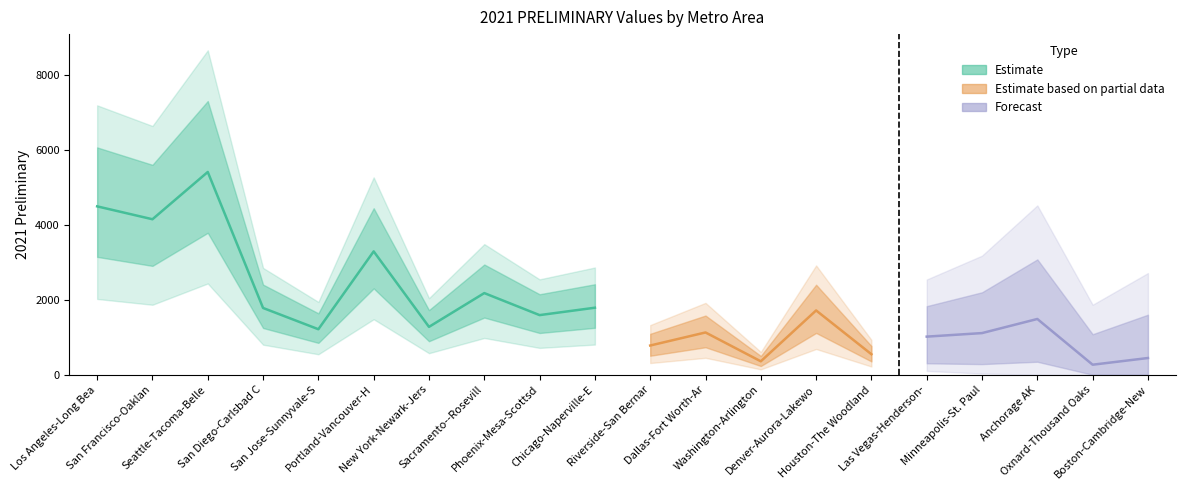

Approximately how many times larger is the value at Phoenix-Mesa-Scottsdale AZ compared to Riverside-San Bernardino-Ontario CA?

2.0